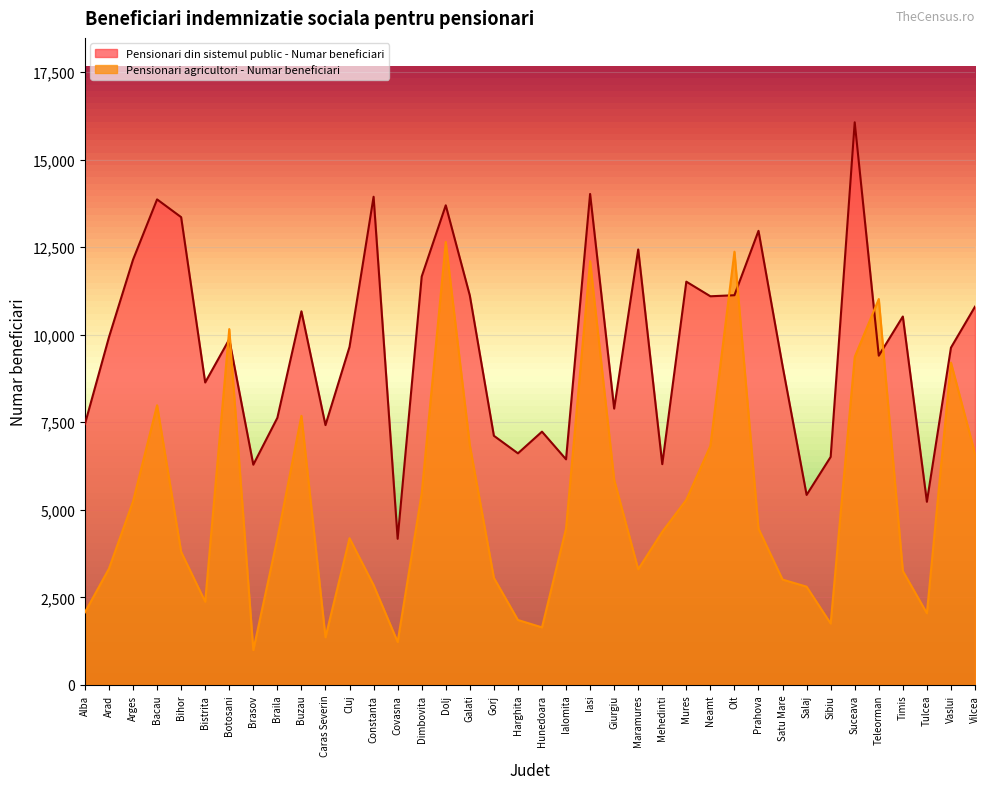

What are all the series names shown in the legend?

Pensionari din sistemul public - Numar beneficiari, Pensionari agricultori - Numar beneficiari